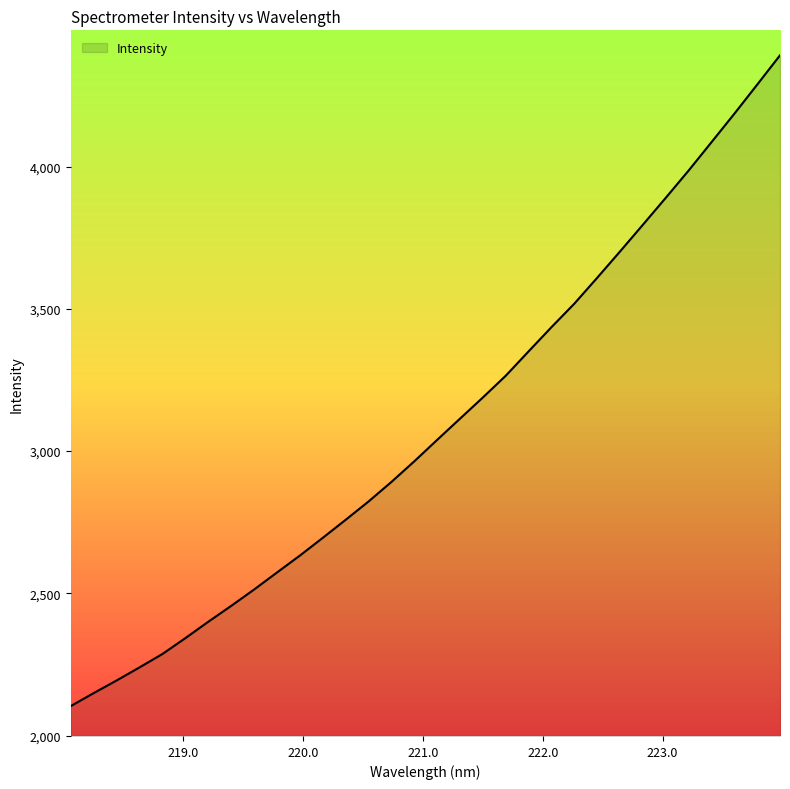

How many values are below 3039?

16